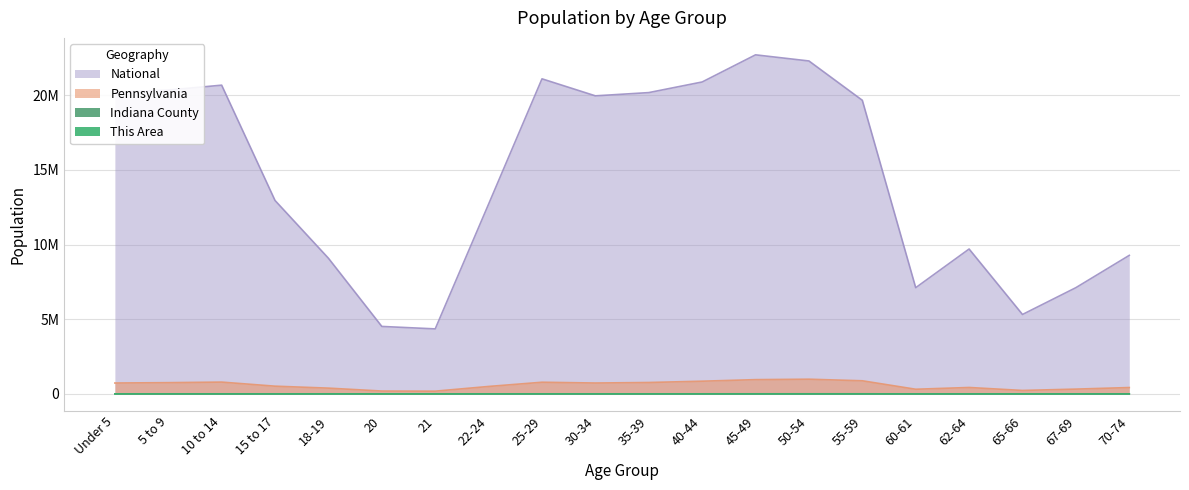

True or false: Pennsylvania and This Area cross at least once.

False